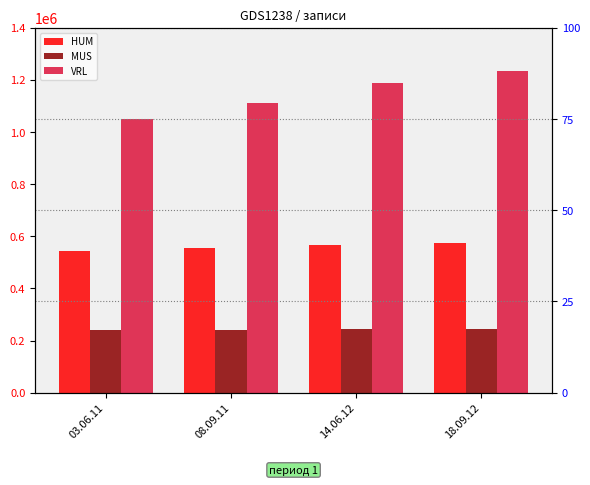

Is the value of VRL at 03.06.11 greater than the value of HUM at 18.09.12?

Yes